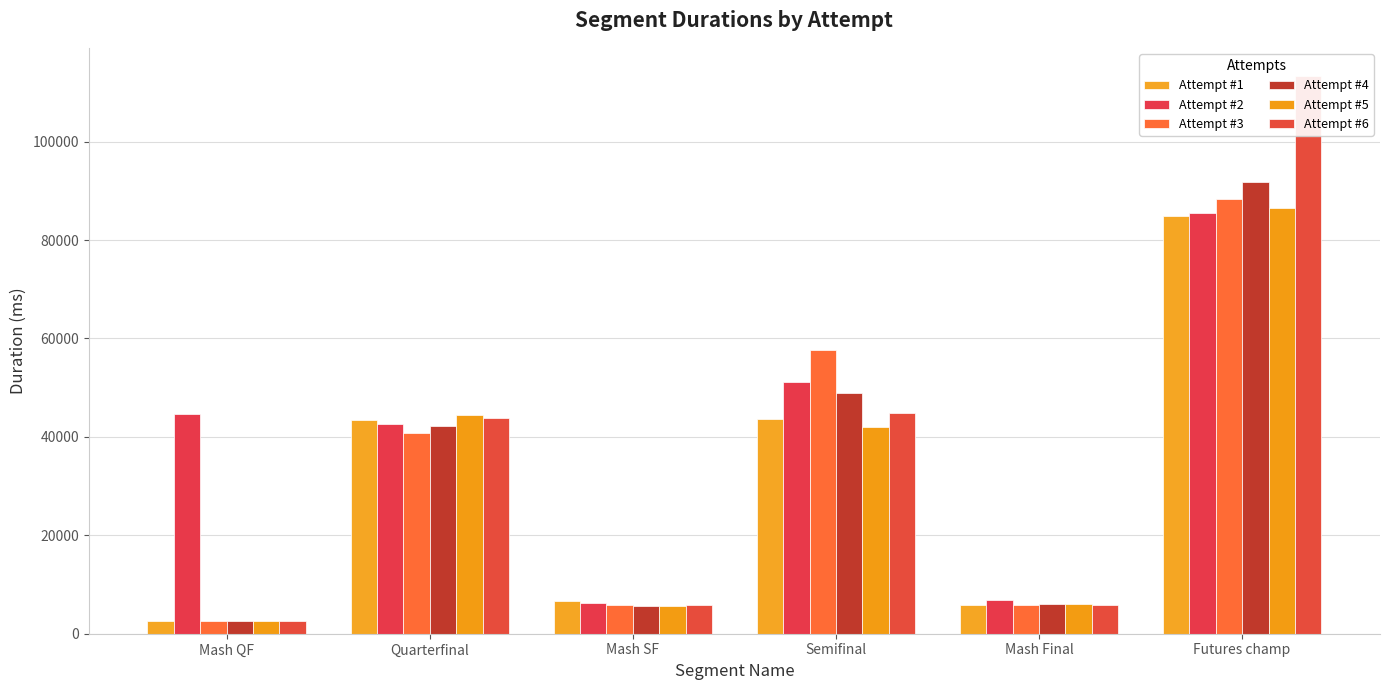

Reading left to right, what are all the values shown in this chart?

Attempt #1: Mash QF=2585	Quarterfinal=43467	Mash SF=6743	Semifinal=43679	Mash Final=5848	Futures champ=84986
Attempt #2: Mash QF=44572	Quarterfinal=42700	Mash SF=6341	Semifinal=51081	Mash Final=6893	Futures champ=85501
Attempt #3: Mash QF=2583	Quarterfinal=40782	Mash SF=5906	Semifinal=57668	Mash Final=5763	Futures champ=88424
Attempt #4: Mash QF=2571	Quarterfinal=42122	Mash SF=5655	Semifinal=48929	Mash Final=6112	Futures champ=91822
Attempt #5: Mash QF=2595	Quarterfinal=44431	Mash SF=5651	Semifinal=42082	Mash Final=5995	Futures champ=86618
Attempt #6: Mash QF=2519	Quarterfinal=43846	Mash SF=5785	Semifinal=44836	Mash Final=5839	Futures champ=113398